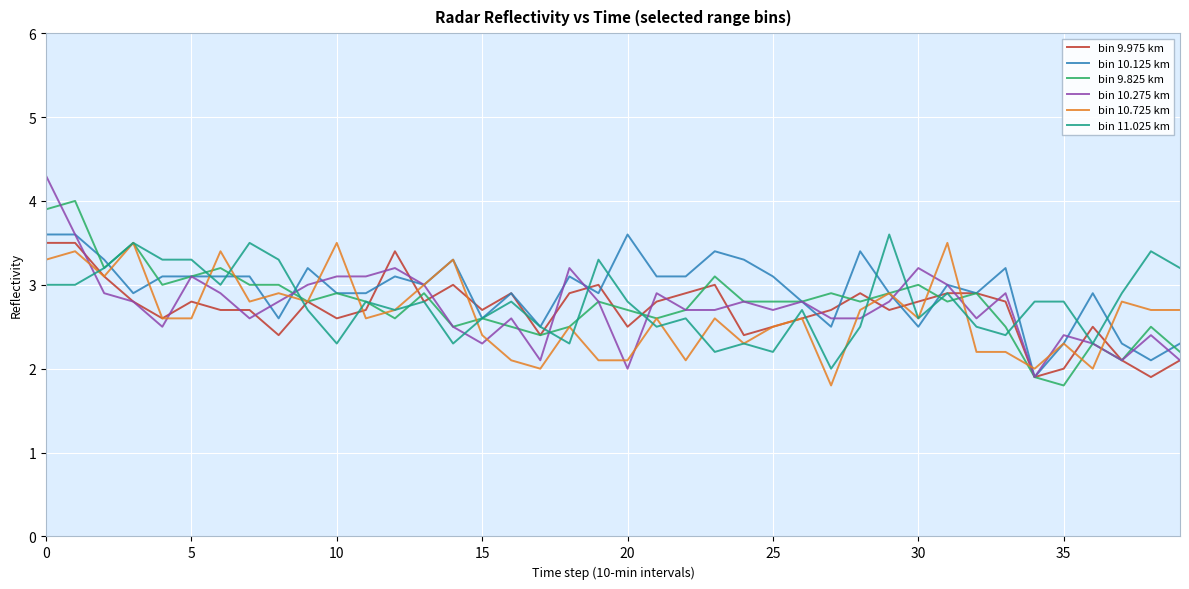

What is the maximum value for bin 9.825 km?

4.0